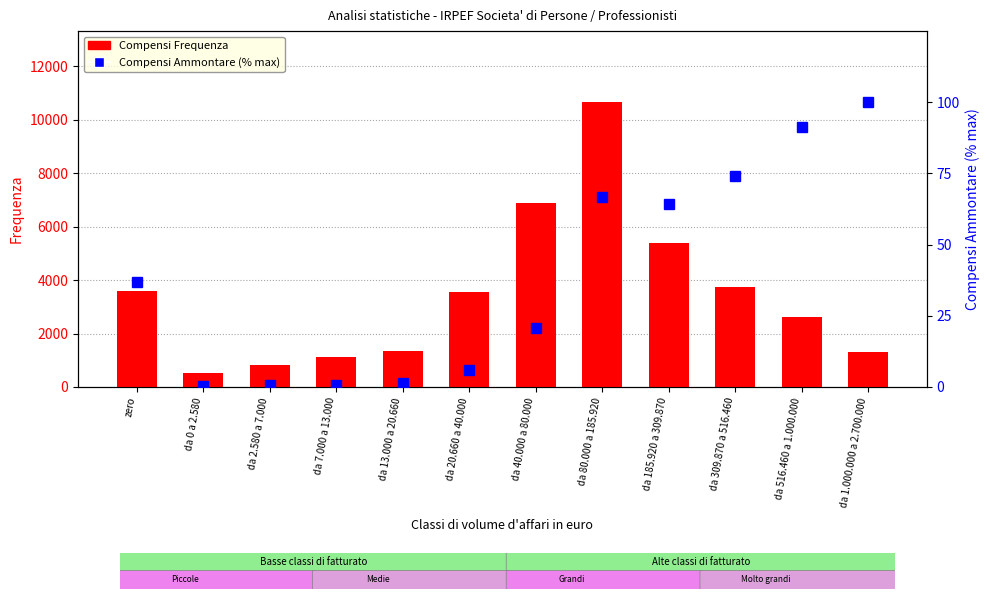

What is the minimum value shown in the chart?

0.3